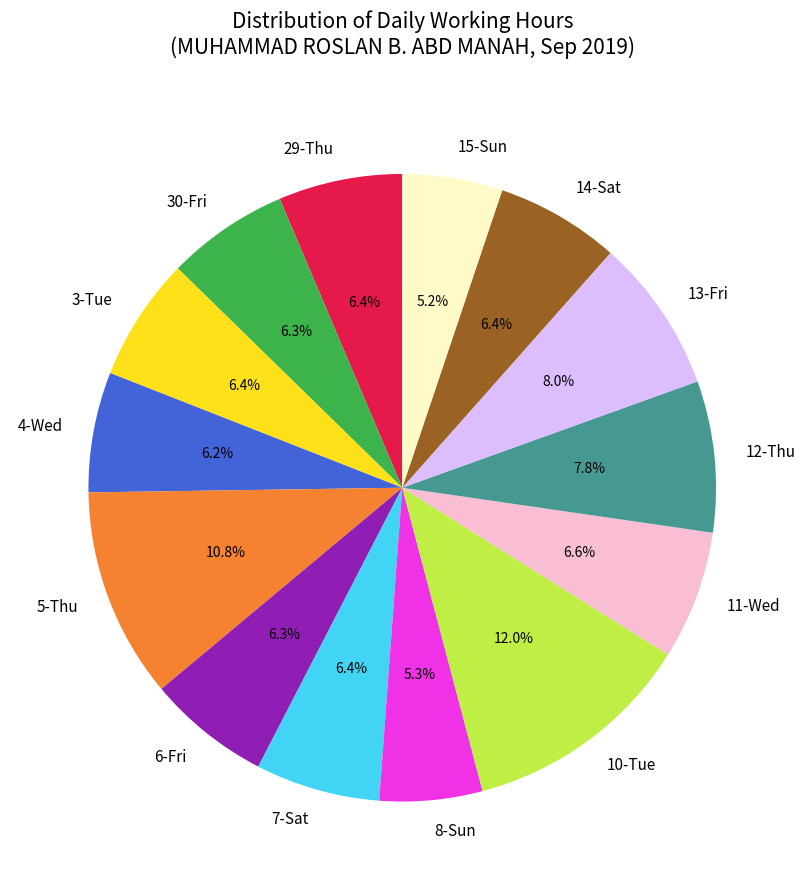

What is the largest slice in the pie chart?

10-Tue